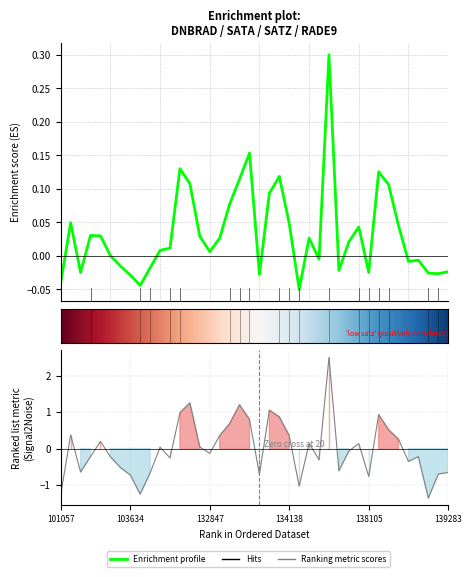

The dnbrad series shows 0.0 at 133027. True or false?

False